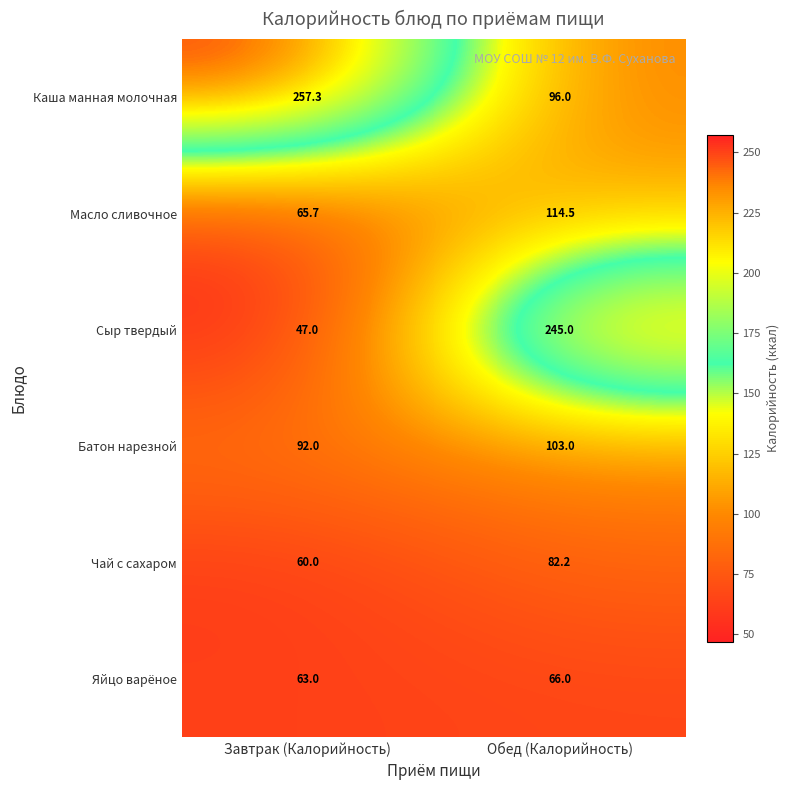

What is the sum of the Масло сливочное values at Завтрак (Калорийность) and Обед (Калорийность)?

180.2